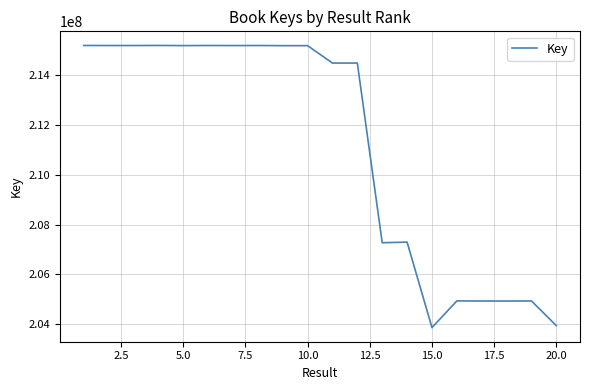

What is the difference between the maximum and minimum values?

11330664